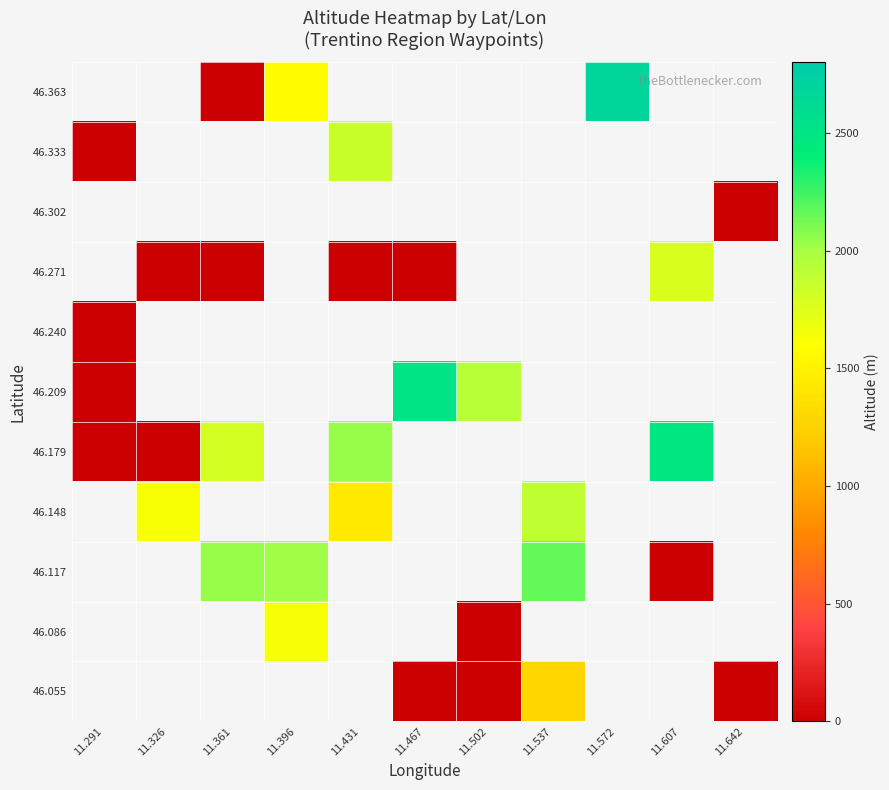

What is the highest value of the 46.209 series?

2510.0